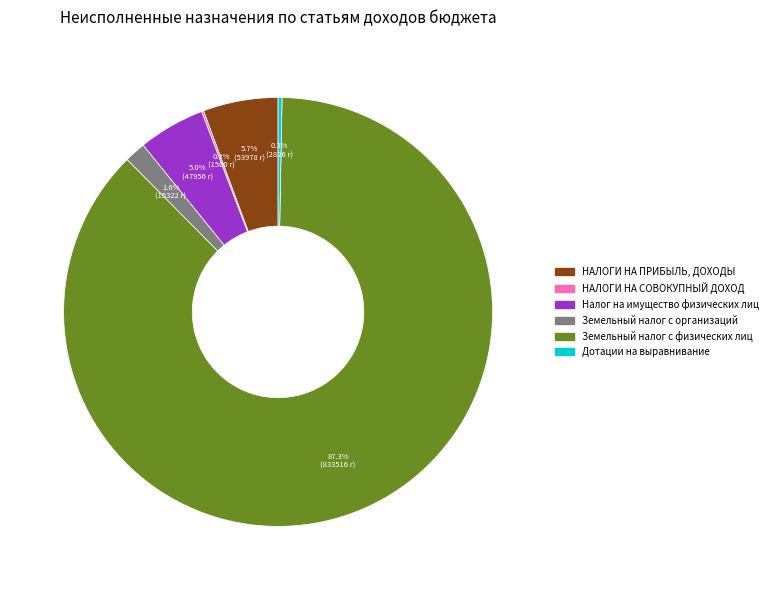

Does any single category account for the majority?

Yes